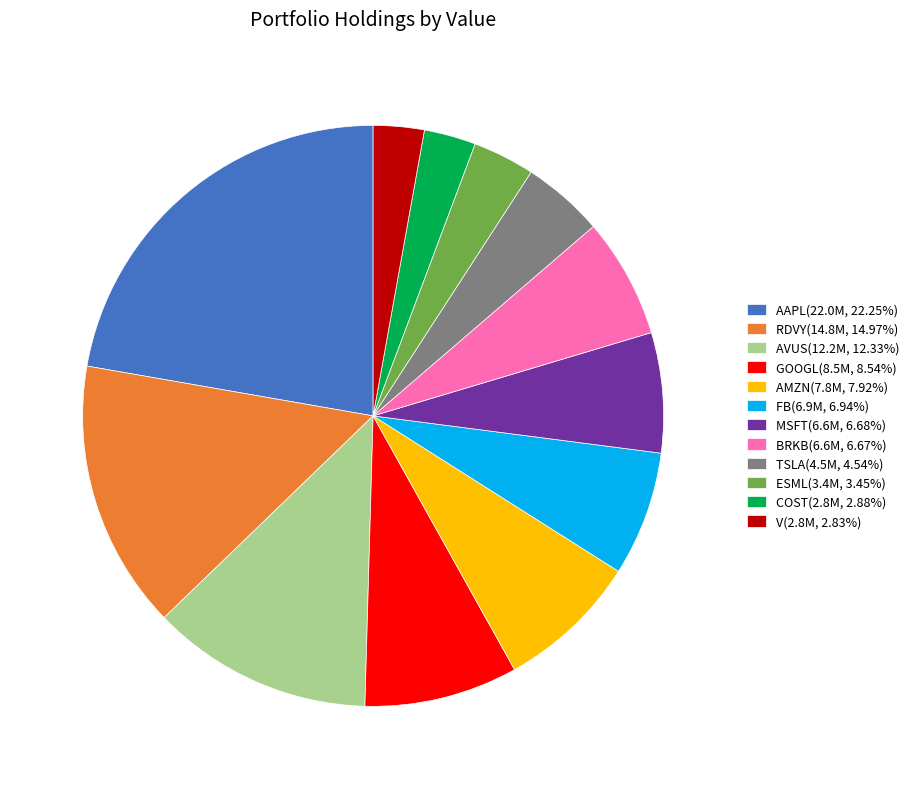

Combined, do ESML(3.4M, 3.45%) and BRKB(6.6M, 6.67%) account for over 50%?

No